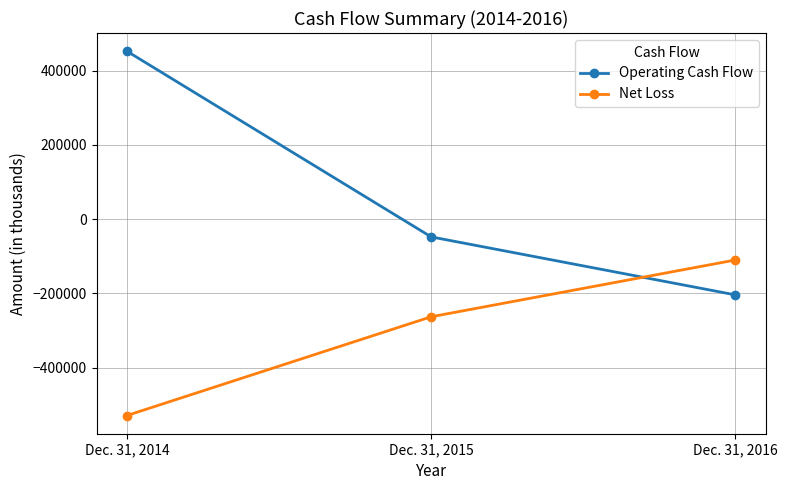

Is this an area chart (filled region under the line)?

No